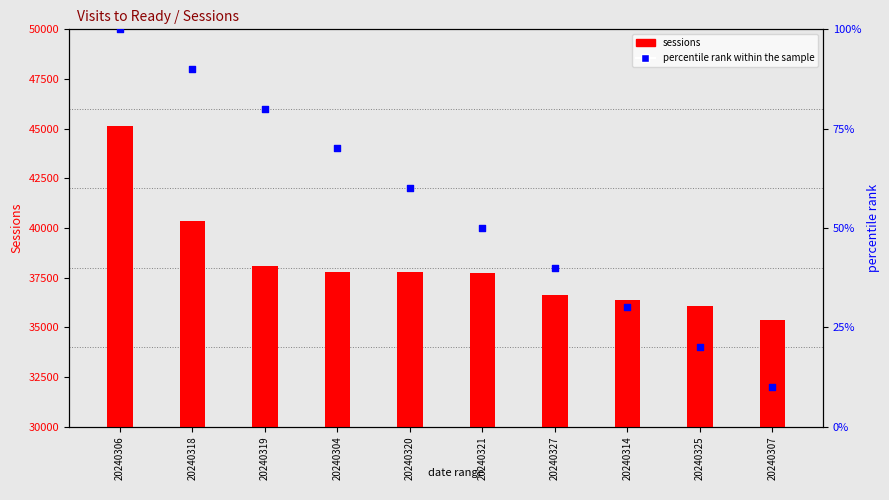

Which series has the largest total across all categories?

sessions